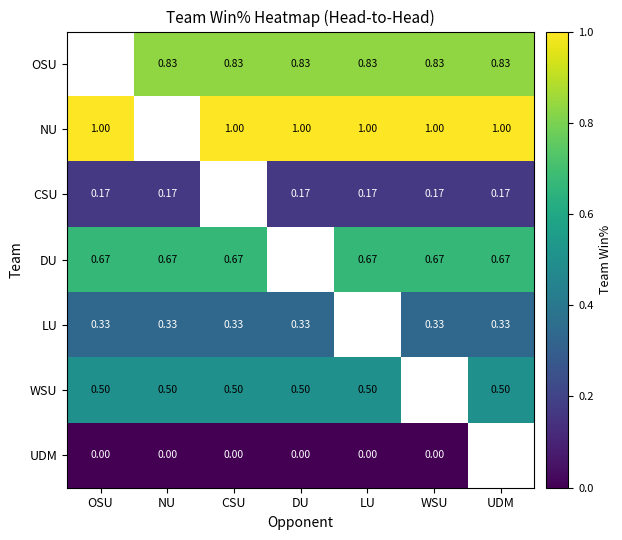

Is the value of DU at CSU greater than the value of CSU at NU?

Yes